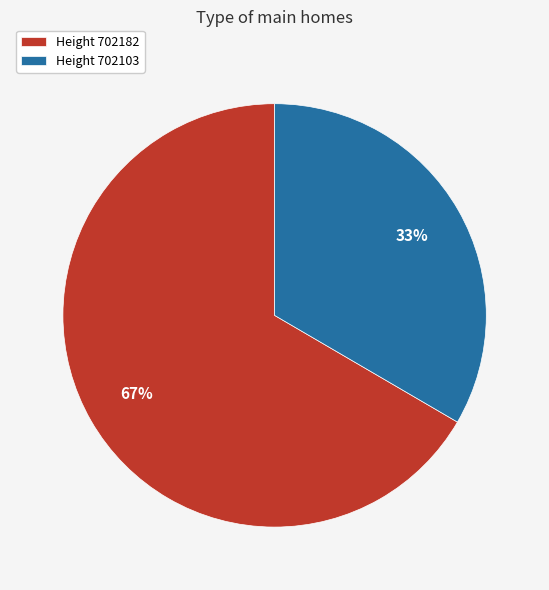

How many segments does this pie chart have?

2